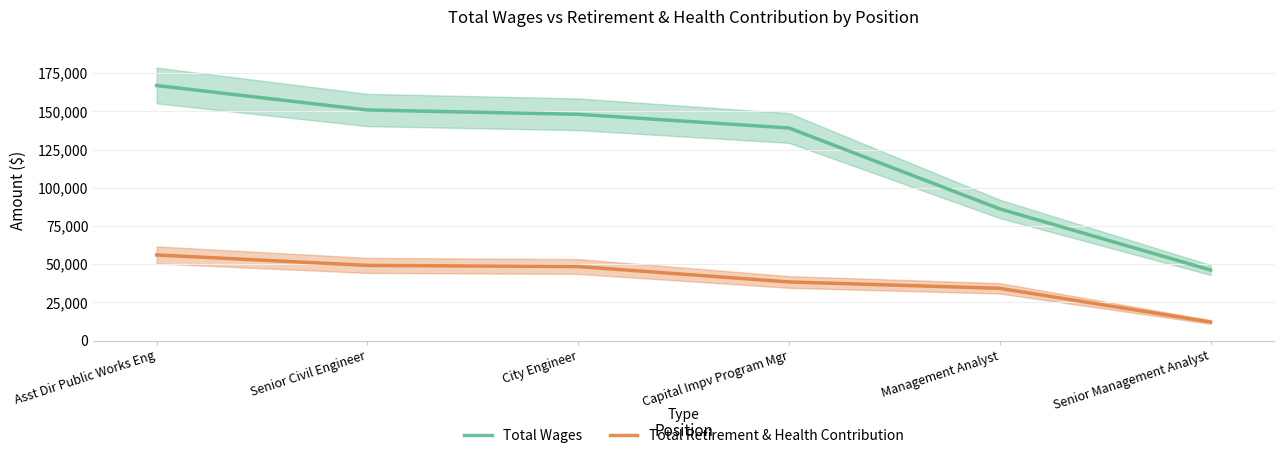

What is the label of the 5th point from the right?

Senior Civil Engineer